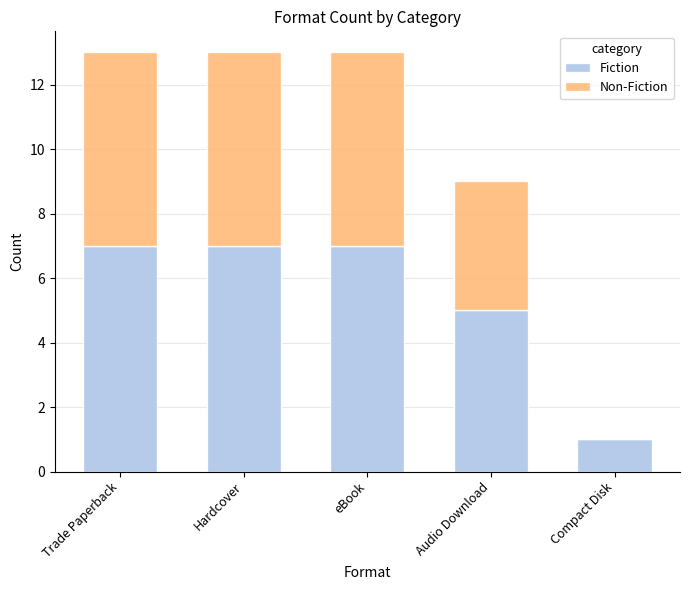

What is the total value across all series at Hardcover?

13